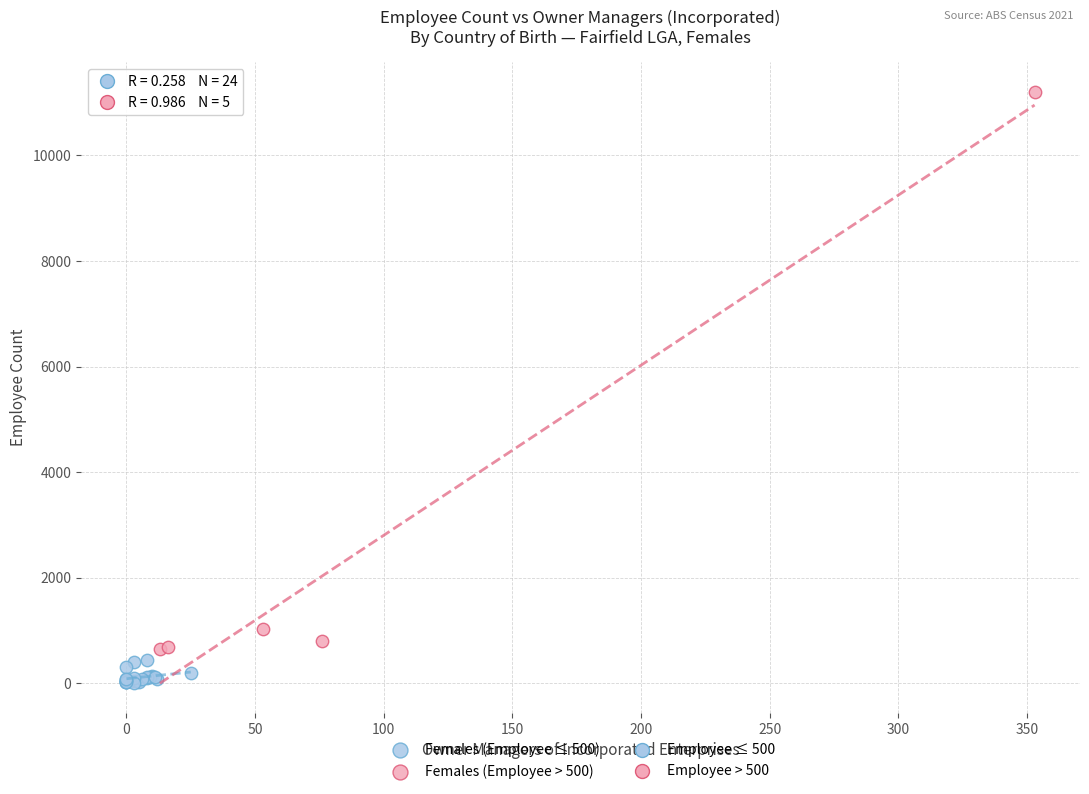

Which series contains the lowest Y value?

Females (Employee ≤ 500)